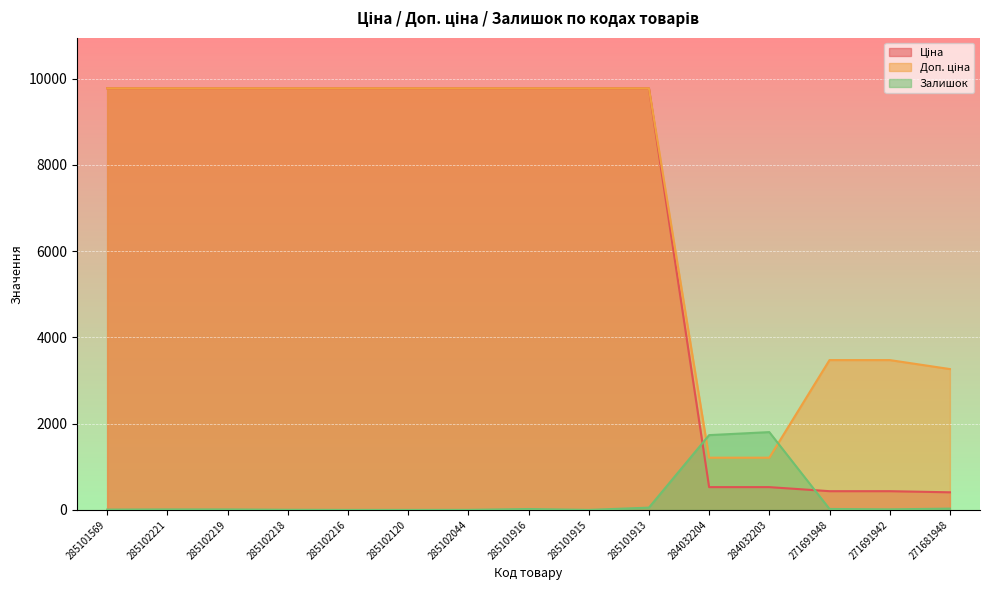

True or false: Доп. ціна has a value of 3265.8 at 271681948.

True